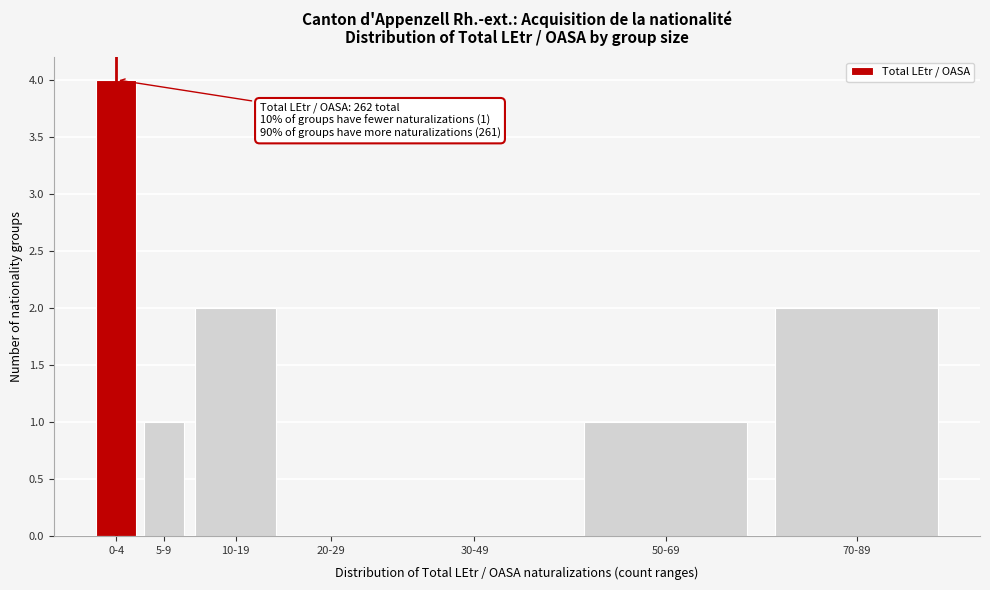

Reading left to right, extract all data points from this chart.

0-4=4	5-9=1	10-19=2	20-29=0	30-49=0	50-69=1	70-89=2